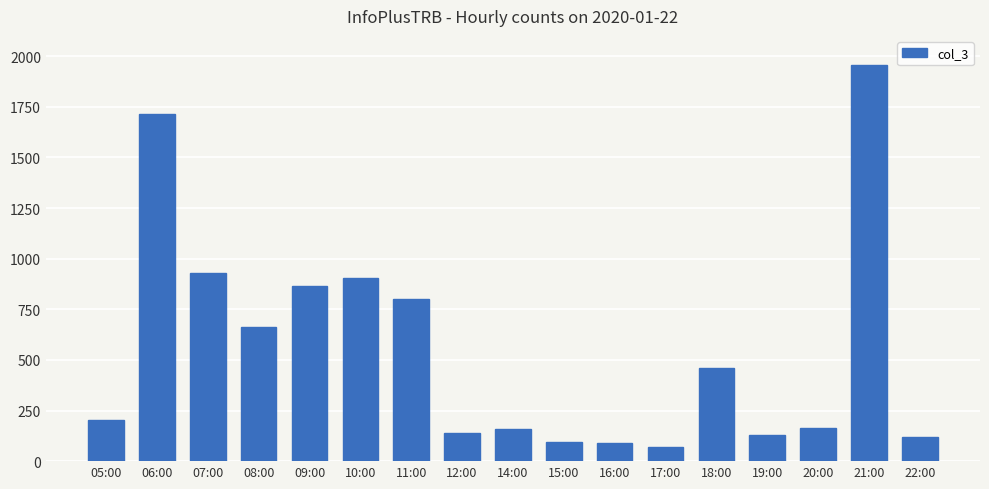

The chart shows a value of 461 at 18:00. True or false?

True